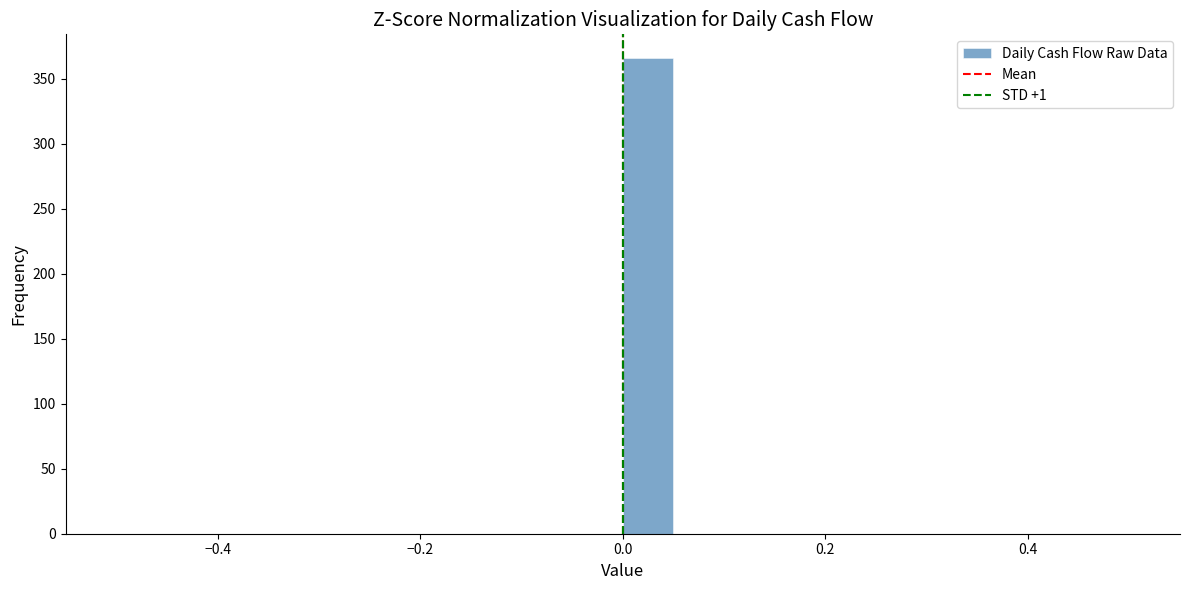

Read against the x-axis, roughly where is the centre of the tallest bar?

0.02